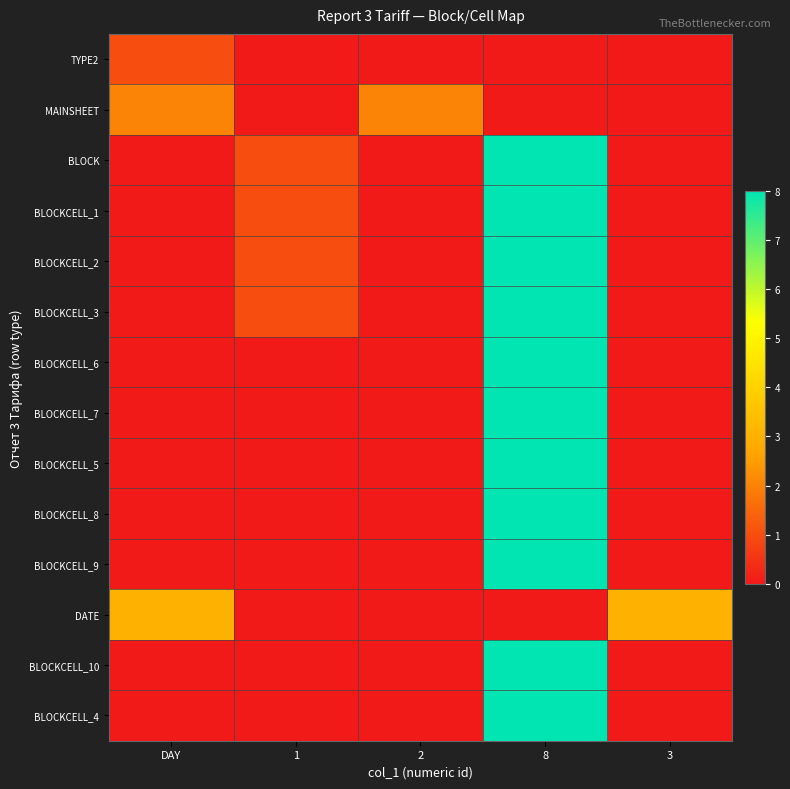

Which category has the highest value across all series?

8